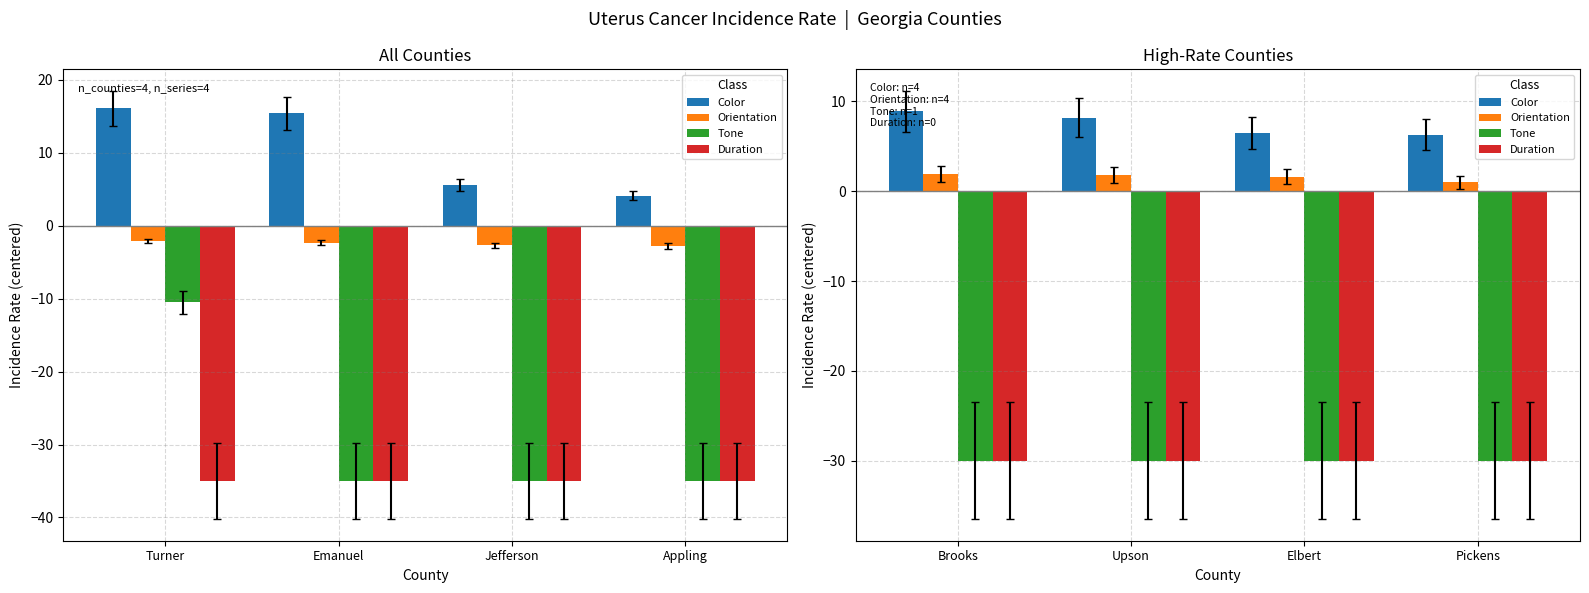

True or false: Duration has a value of -11.9 at Elbert.

False